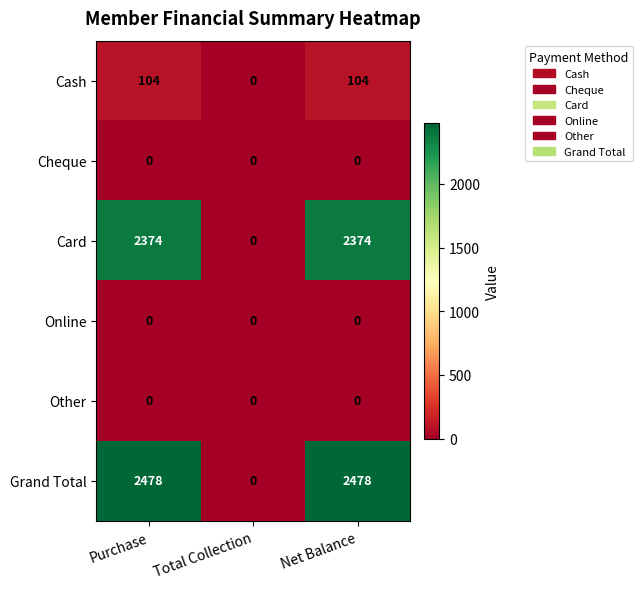

Reading left to right, what are all the values shown in this chart?

Cash: 104	0	104
Cheque: 0	0	0
Card: 2374	0	2374
Online: 0	0	0
Other: 0	0	0
Grand Total: 2478	0	2478